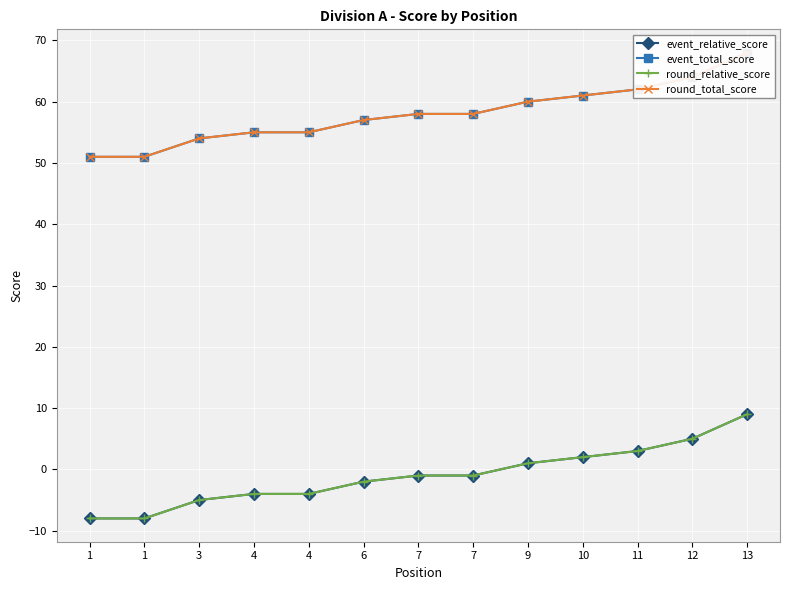

Reading left to right, transcribe all the data shown in this chart.

event_relative_score: 1=-8	1=-8	3=-5	4=-4	4=-4	6=-2	7=-1	7=-1	9=1	10=2	11=3	12=5	13=9
event_total_score: 1=51	1=51	3=54	4=55	4=55	6=57	7=58	7=58	9=60	10=61	11=62	12=64	13=68
round_relative_score: 1=-8	1=-8	3=-5	4=-4	4=-4	6=-2	7=-1	7=-1	9=1	10=2	11=3	12=5	13=9
round_total_score: 1=51	1=51	3=54	4=55	4=55	6=57	7=58	7=58	9=60	10=61	11=62	12=64	13=68